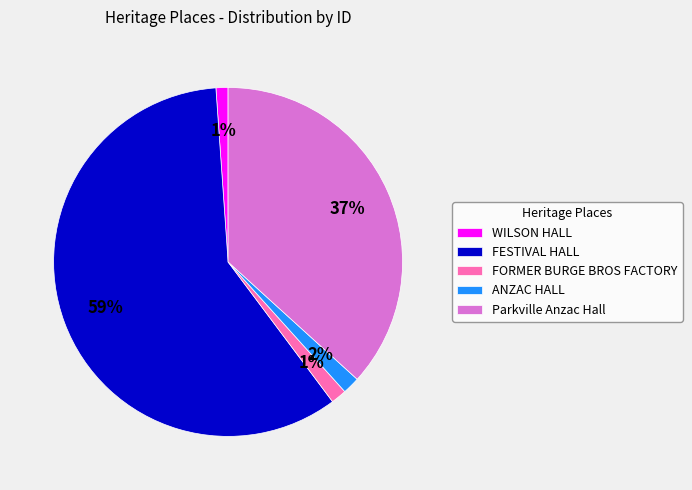

What is the majority slice?

FESTIVAL HALL